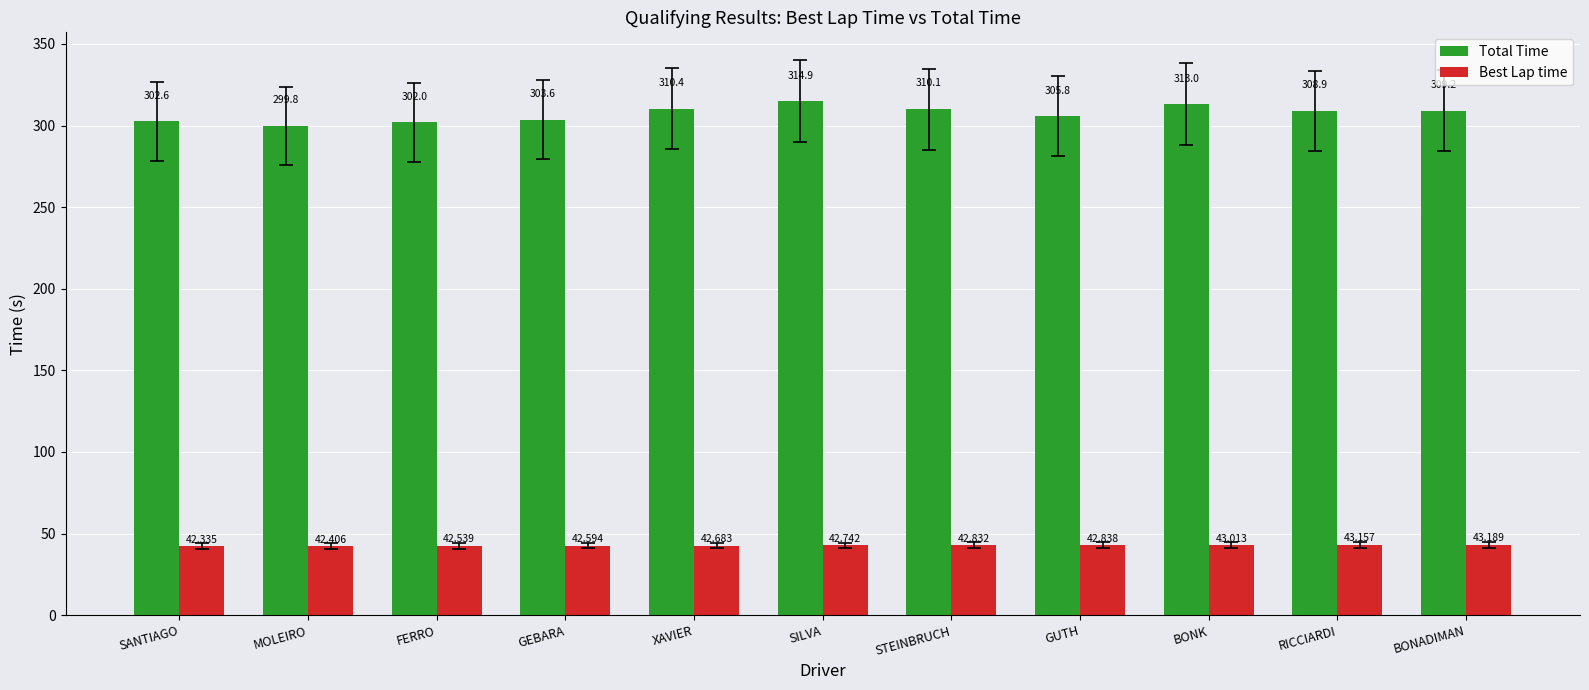

At which category is the sum across all series the highest?

SILVA